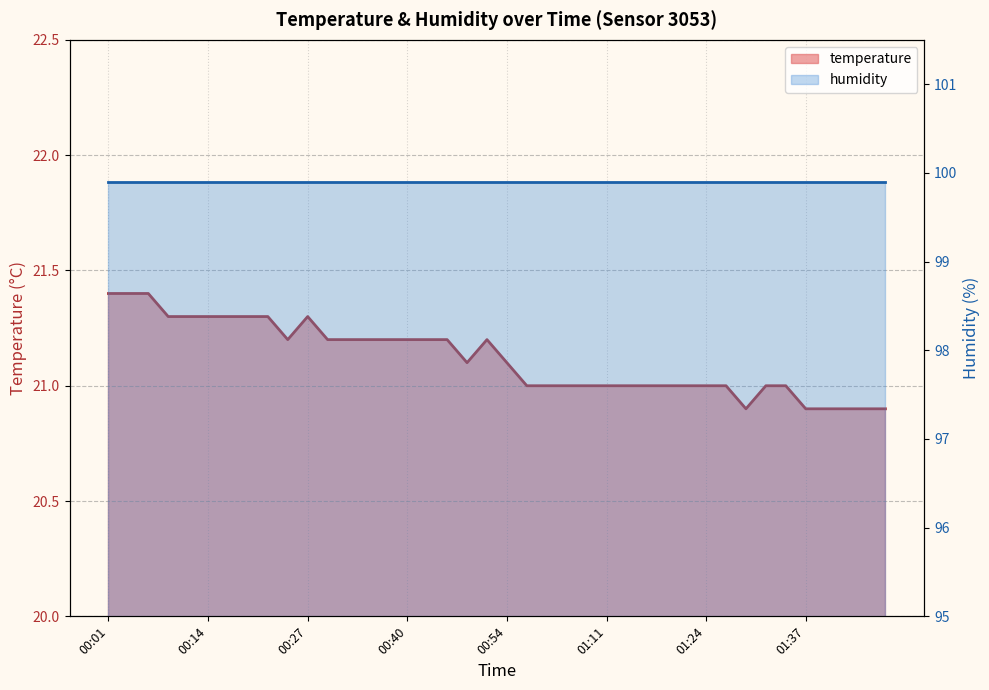

What is the change in value from 01:00 to 01:37?

-0.1